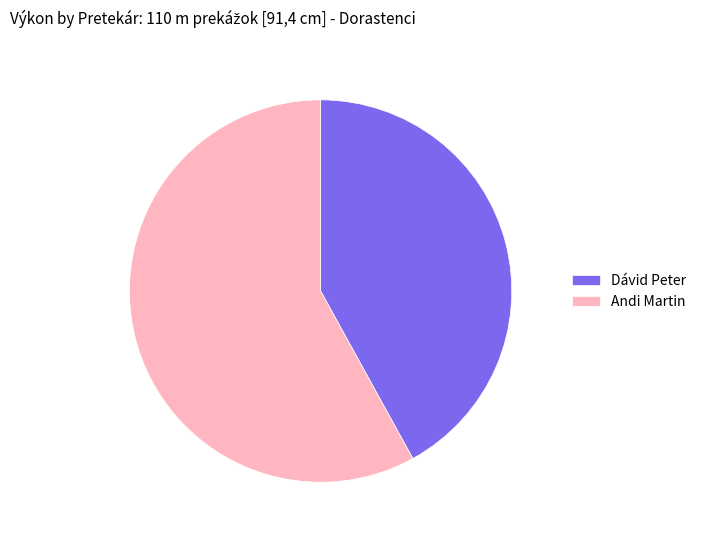

Between Dávid Peter and Andi Martin, which is larger?

Andi Martin